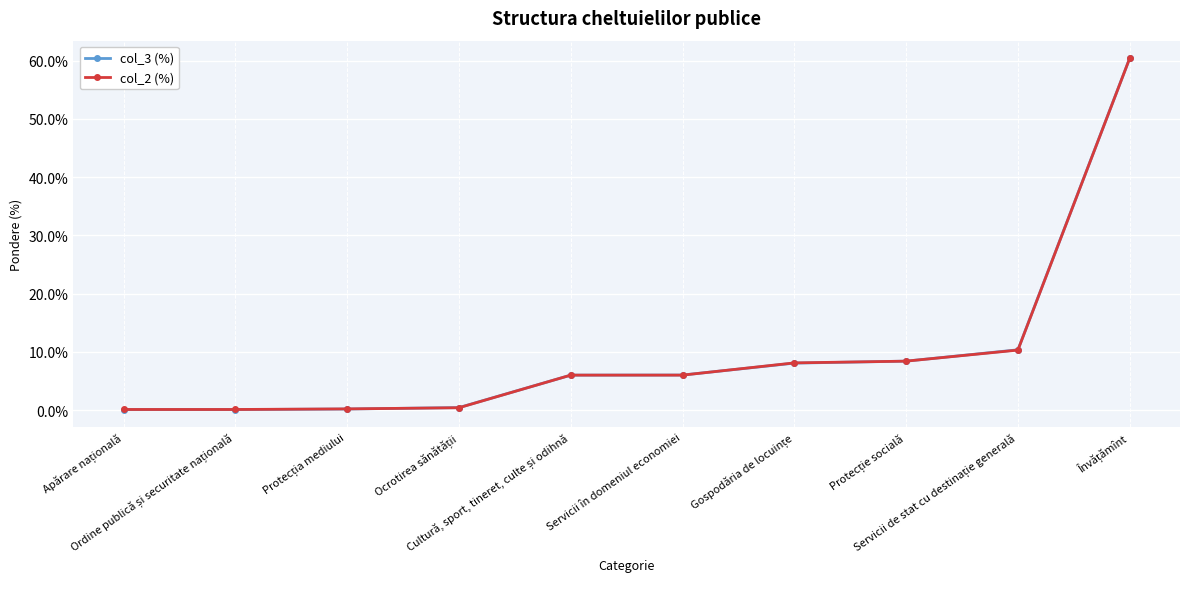

What is the value of the col_2 (%) point at the 8th from the left?

8.4